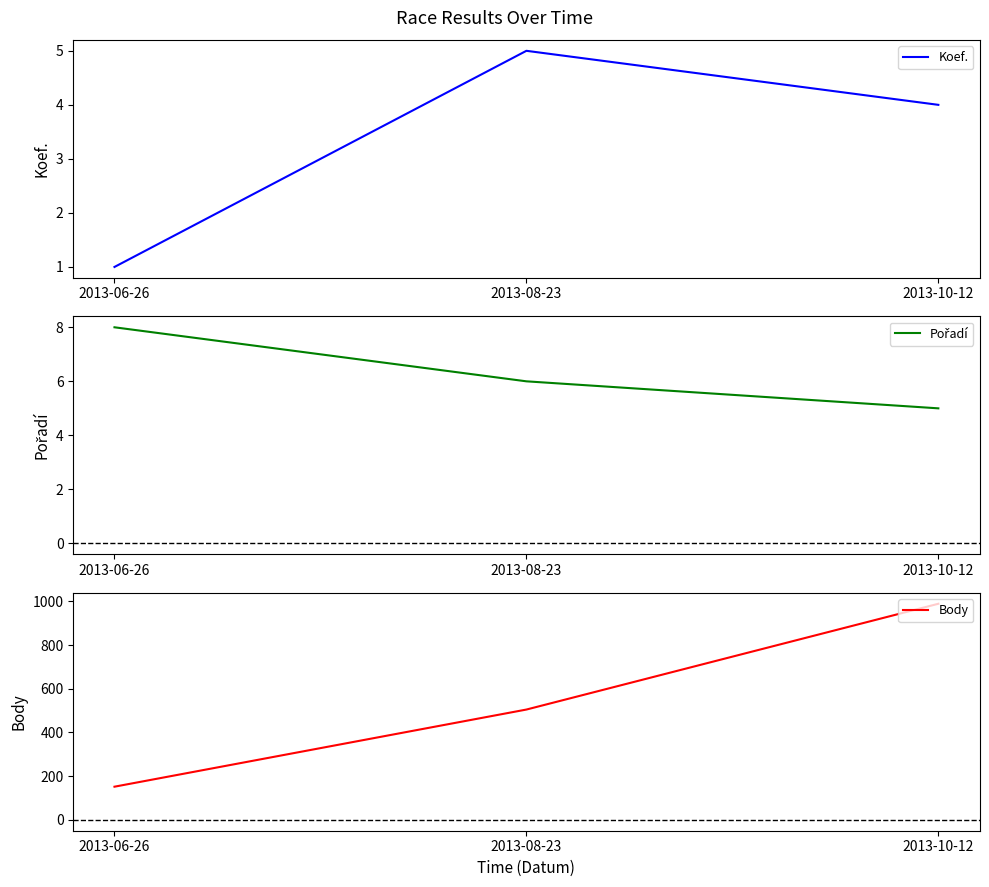

What position from the right is 2013-06-26?

3